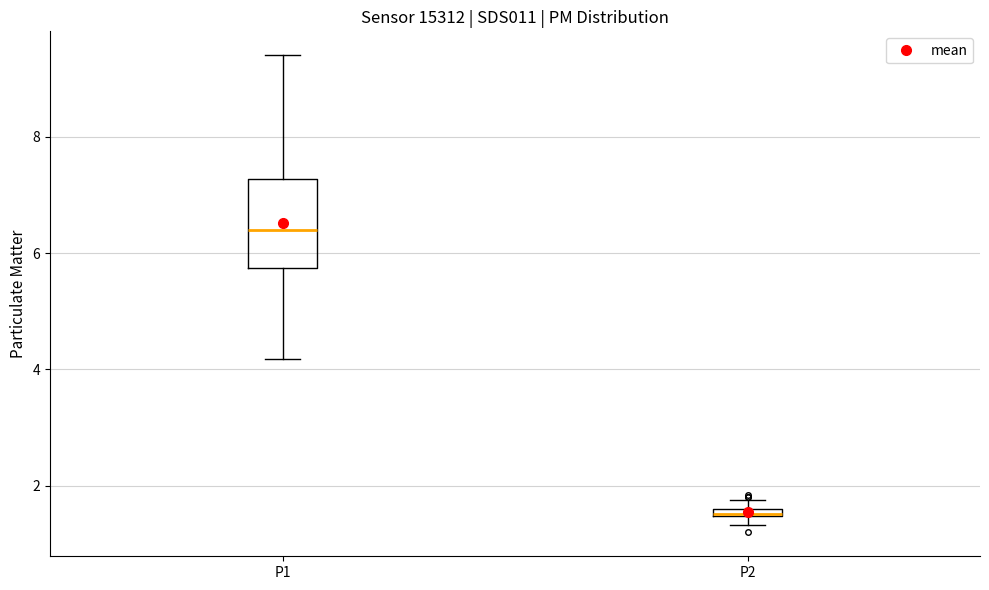

Which box has the highest median line?

P1